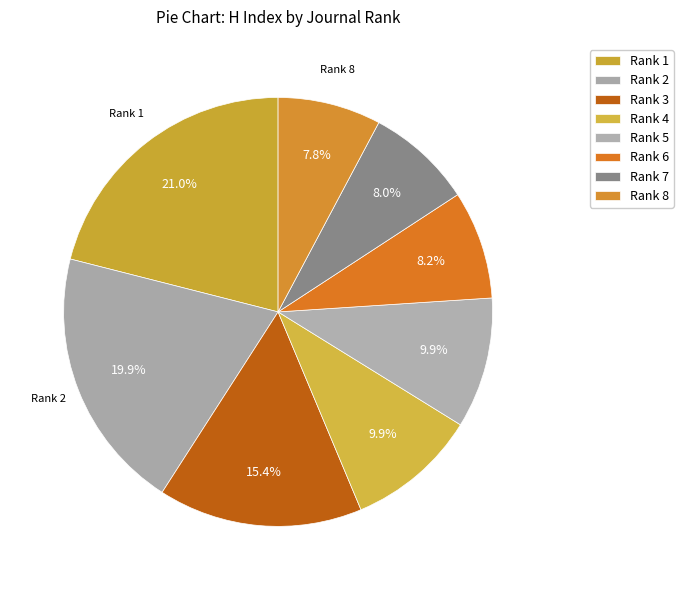

Does Rank 1 account for over 50% of the chart?

No